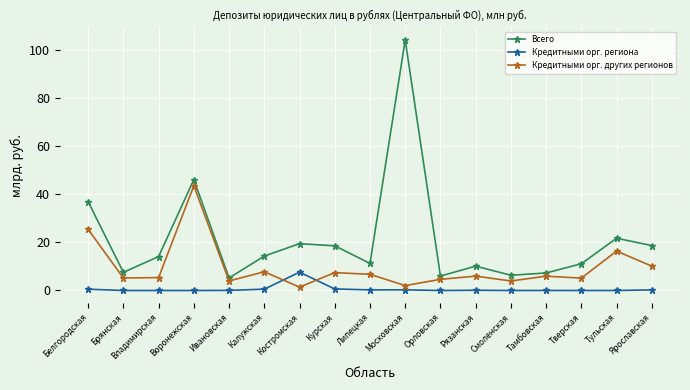

Which series changed the most between Тамбовская and Тульская?

Всего